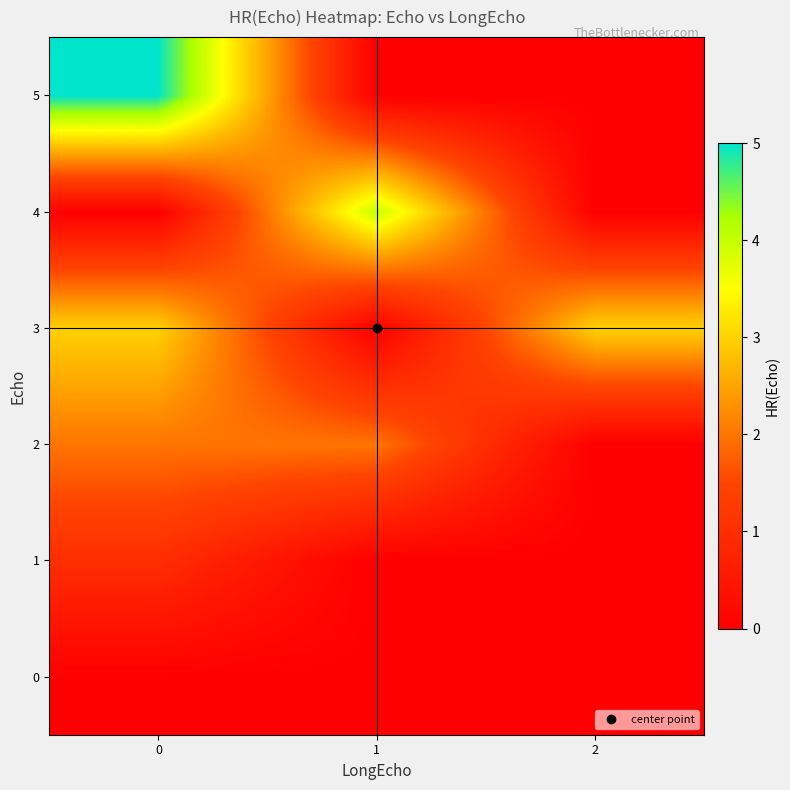

Count the number of categories in the chart.

3